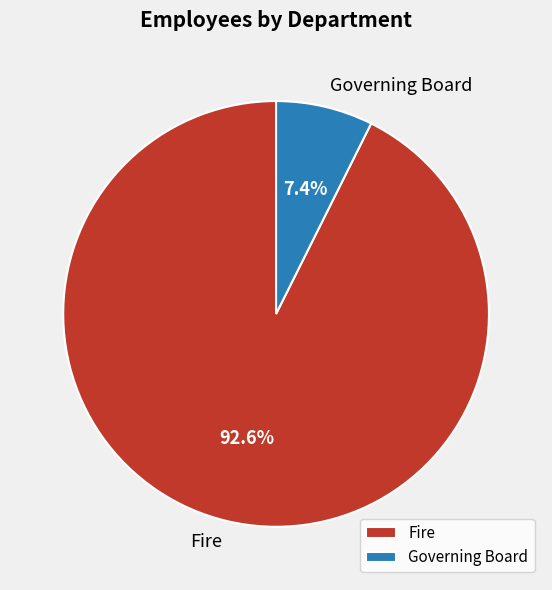

How many slices are in this pie chart?

2